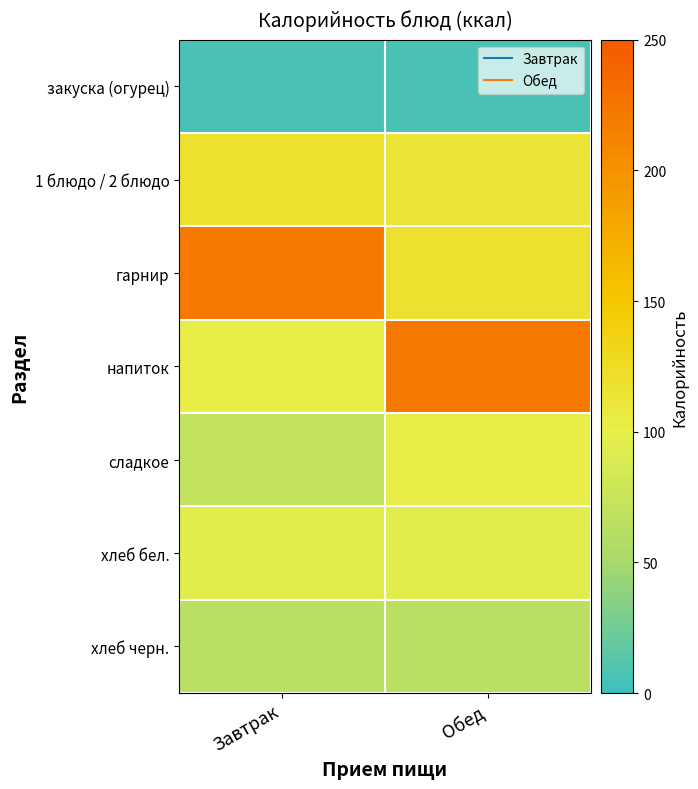

Reading right to left, extract all data points from this chart.

закуска (огурец): Обед=6	Завтрак=6
1 блюдо / 2 блюдо: Обед=113	Завтрак=119
гарнир: Обед=119	Завтрак=221
напиток: Обед=221	Завтрак=102
сладкое: Обед=102	Завтрак=72
хлеб бел.: Обед=95	Завтрак=95
хлеб черн.: Обед=65	Завтрак=65